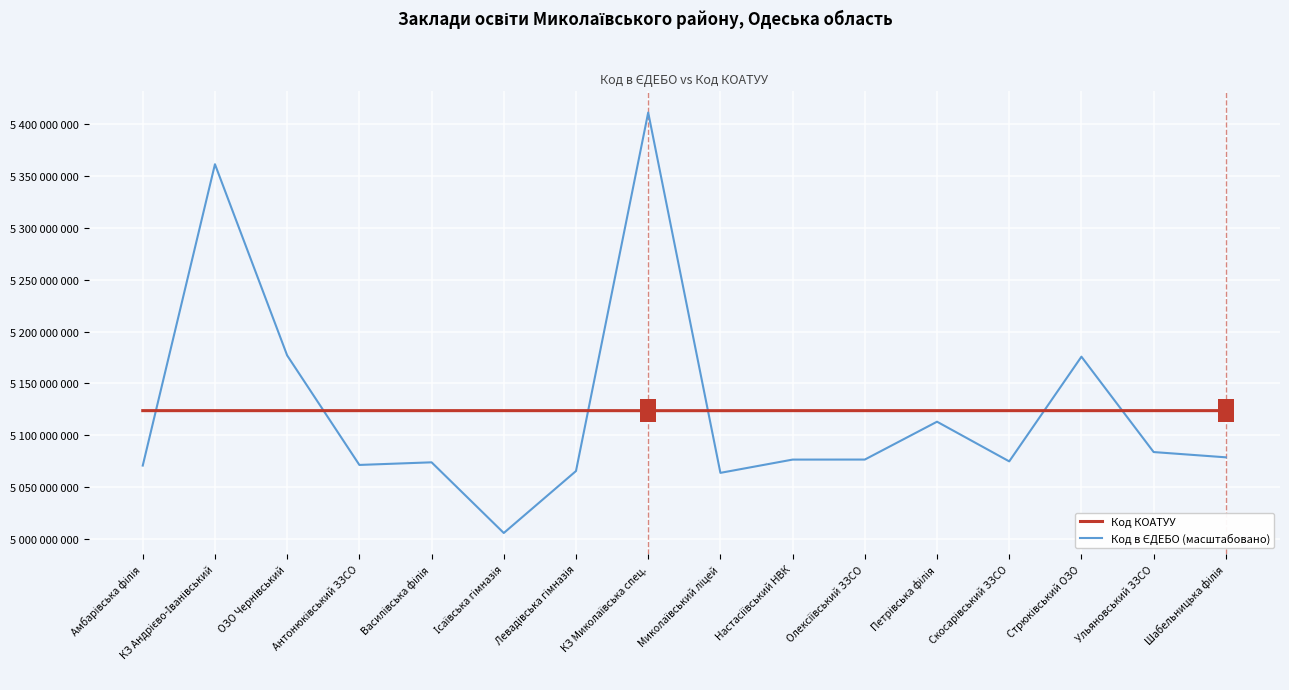

What position from the right is ОЗО Чернівський?

14